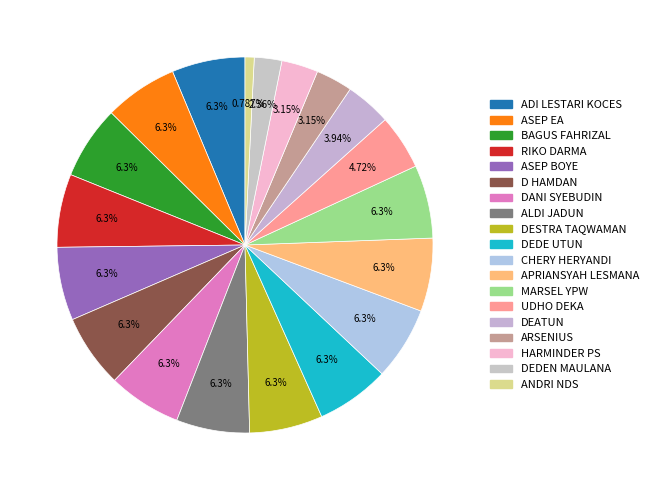

How many segments does this pie chart have?

19